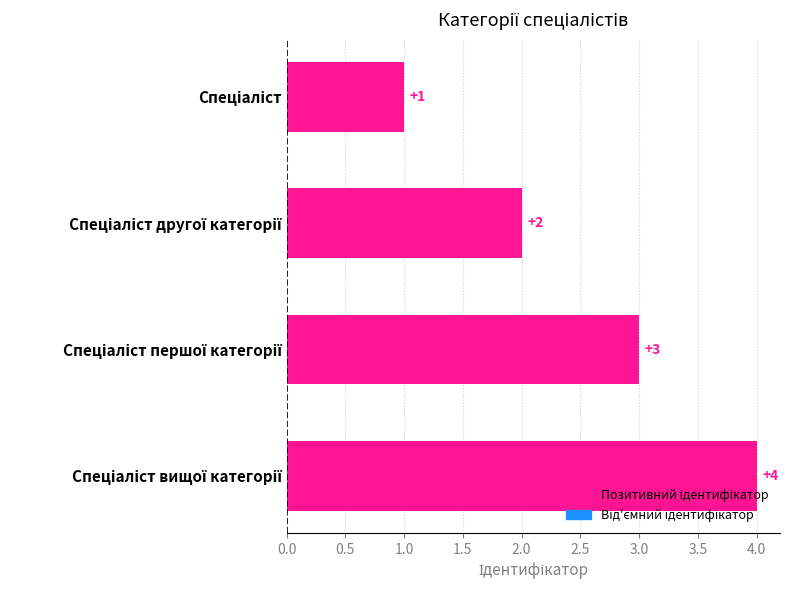

What is the smallest value displayed?

1